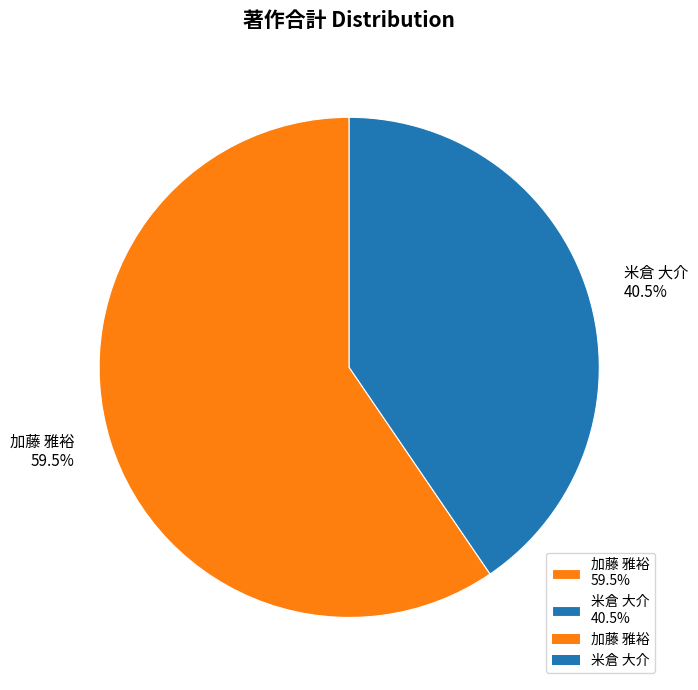

What portion of the pie excludes 米倉 大介?

59.5%